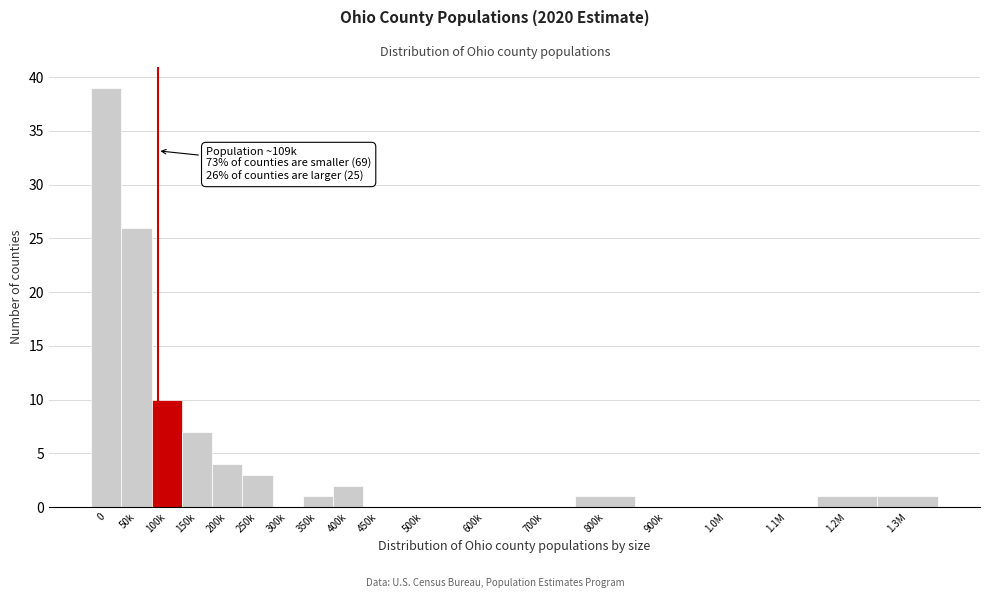

Reading left to right, list all the values displayed in this chart.

0=39	50k=26	100k=10	150k=7	200k=4	250k=3	300k=0	350k=1	400k=2	450k=0	500k=0	600k=0	700k=0	800k=1	900k=0	1.0M=0	1.1M=0	1.2M=1	1.3M=1